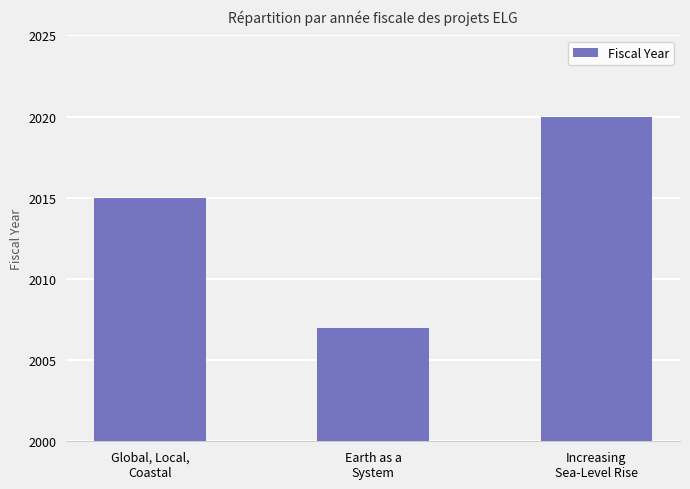

Count the number of data series in this chart.

1